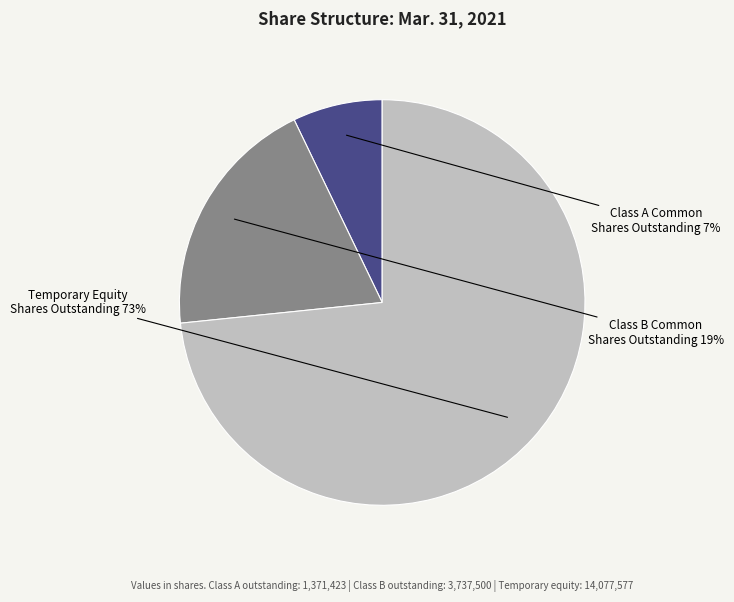

Which slice is the largest?

Temporary Equity Shares Outstanding